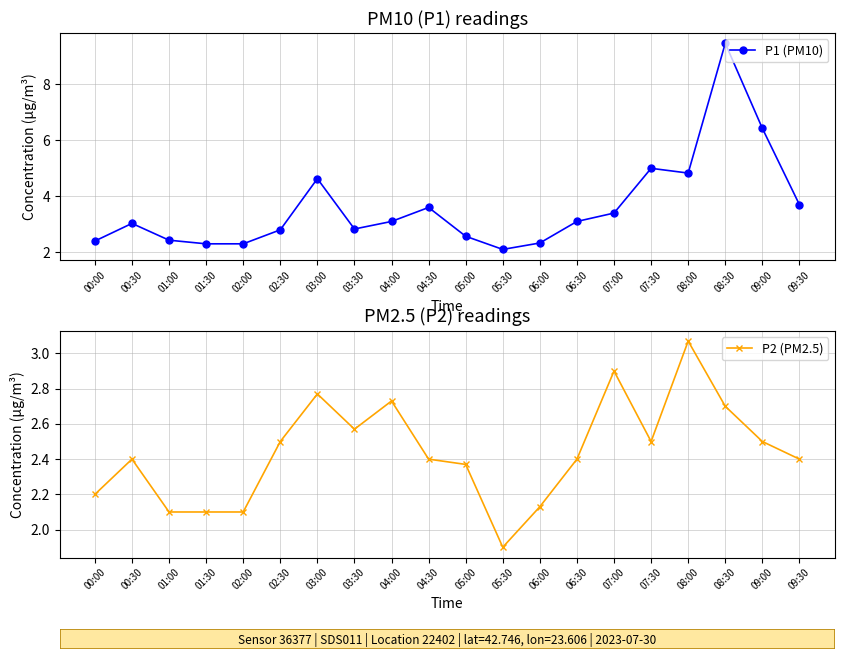

What is the difference between the highest and lowest values at 04:00?

0.4